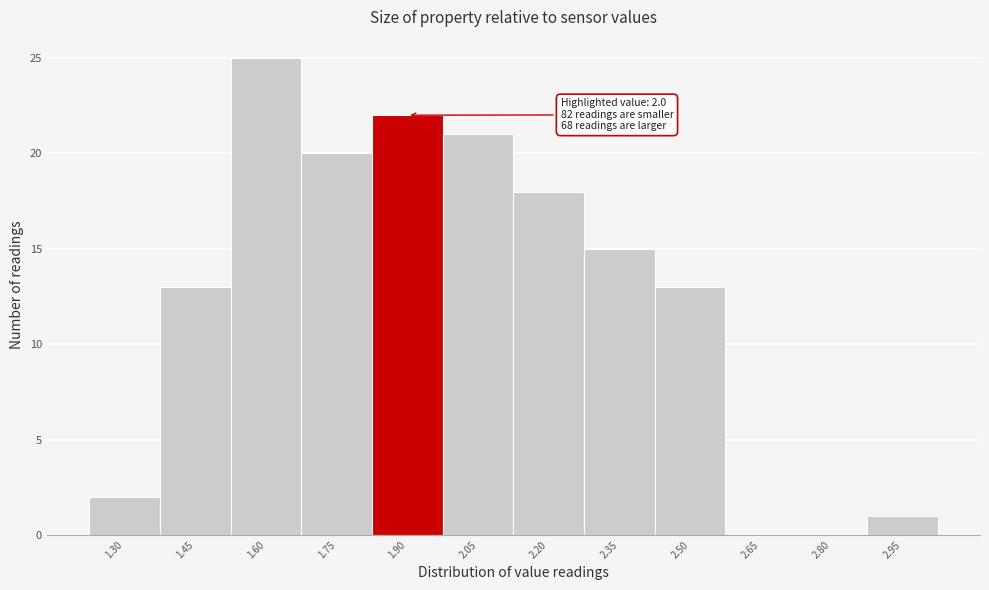

Reading left to right, transcribe all the data shown in this chart.

1.30=2	1.45=13	1.60=25	1.75=20	1.90=22	2.05=21	2.20=18	2.35=15	2.50=13	2.65=0	2.80=0	2.95=1